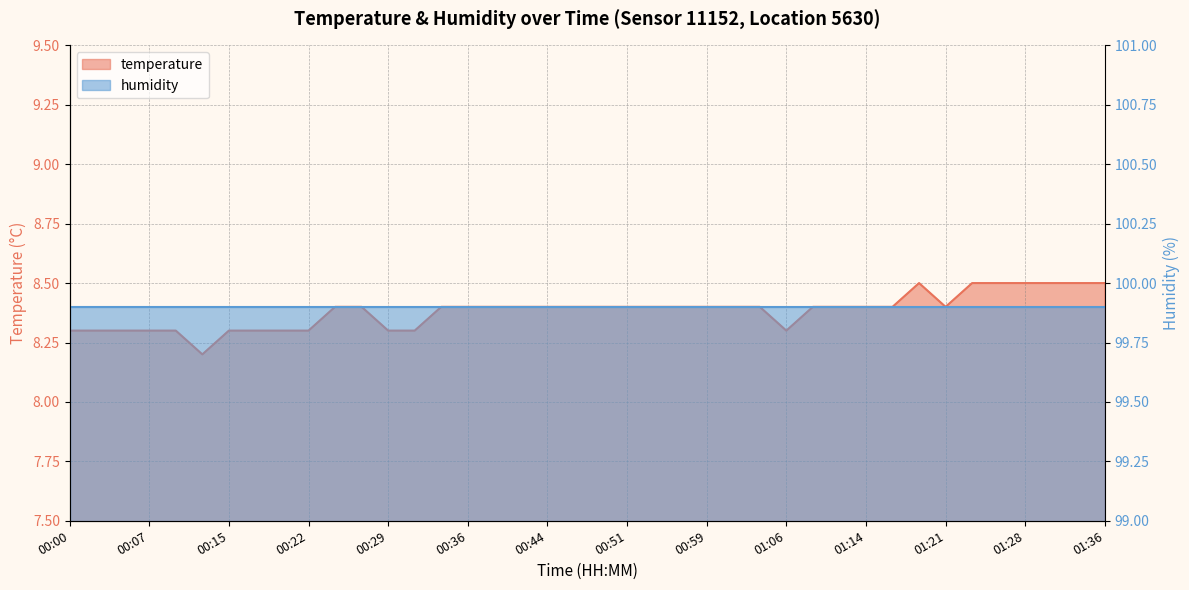

How many points are higher than both their immediate neighbors (excluding endpoints)?

1